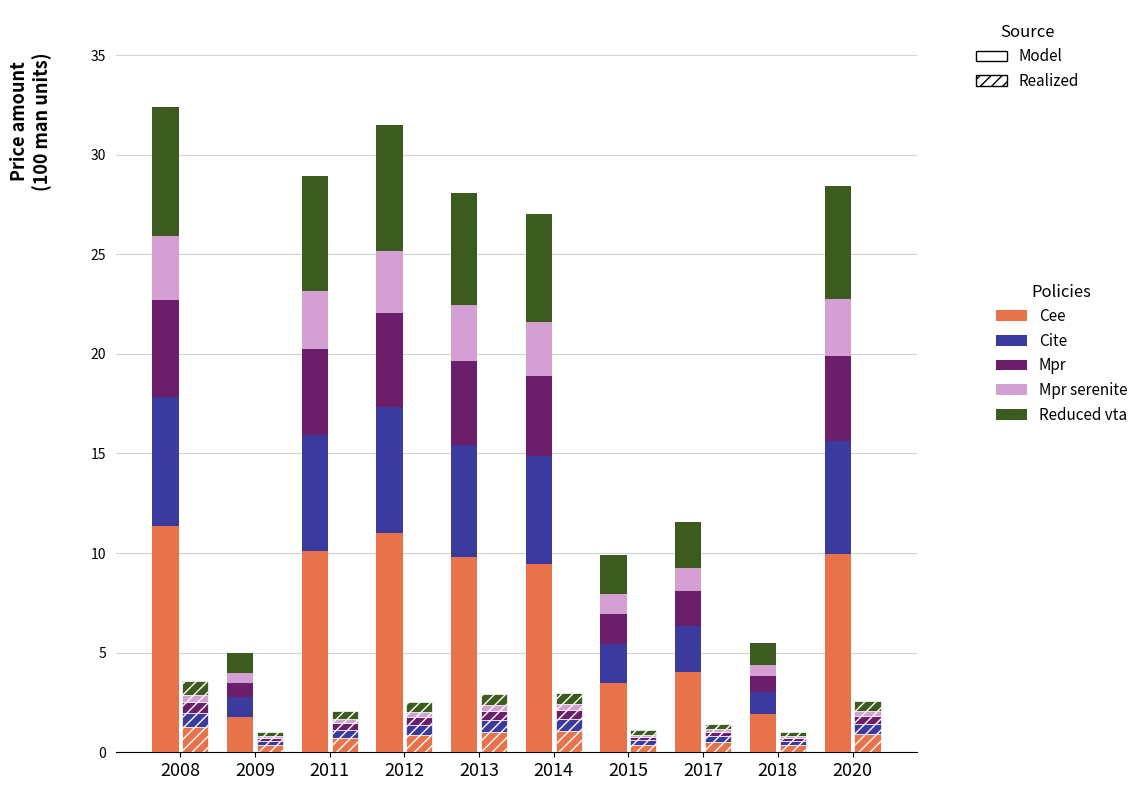

Reading right to left, extract all data points from this chart.

Cee: 2020=9.9	2018=1.9	2017=4.0	2015=3.5	2014=9.4	2013=9.8	2012=11.0	2011=10.1	2009=1.8	2008=11.3
Cite: 2020=5.7	2018=1.1	2017=2.3	2015=2.0	2014=5.4	2013=5.6	2012=6.3	2011=5.8	2009=1.0	2008=6.5
Mpr: 2020=4.3	2018=0.8	2017=1.7	2015=1.5	2014=4.1	2013=4.2	2012=4.7	2011=4.3	2009=0.8	2008=4.9
Mpr serenite: 2020=2.8	2018=0.6	2017=1.2	2015=1.0	2014=2.7	2013=2.8	2012=3.1	2011=2.9	2009=0.5	2008=3.2
Reduced vta: 2020=5.7	2018=1.1	2017=2.3	2015=2.0	2014=5.4	2013=5.6	2012=6.3	2011=5.8	2009=1.0	2008=6.5